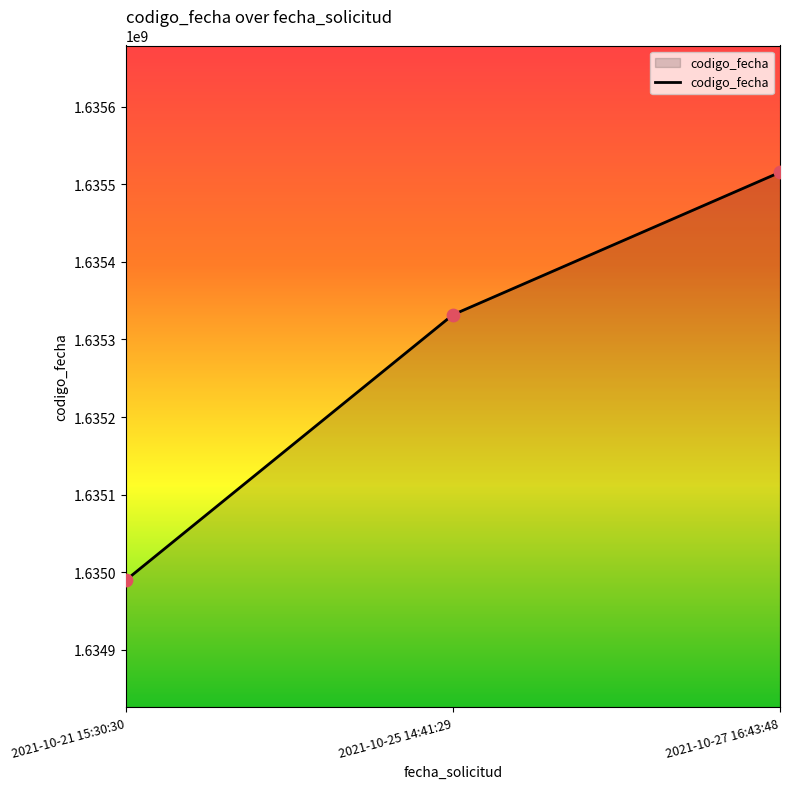

Approximately how many times larger is the value at 2021-10-21 15:30:30 compared to 2021-10-27 16:43:48?

1.0